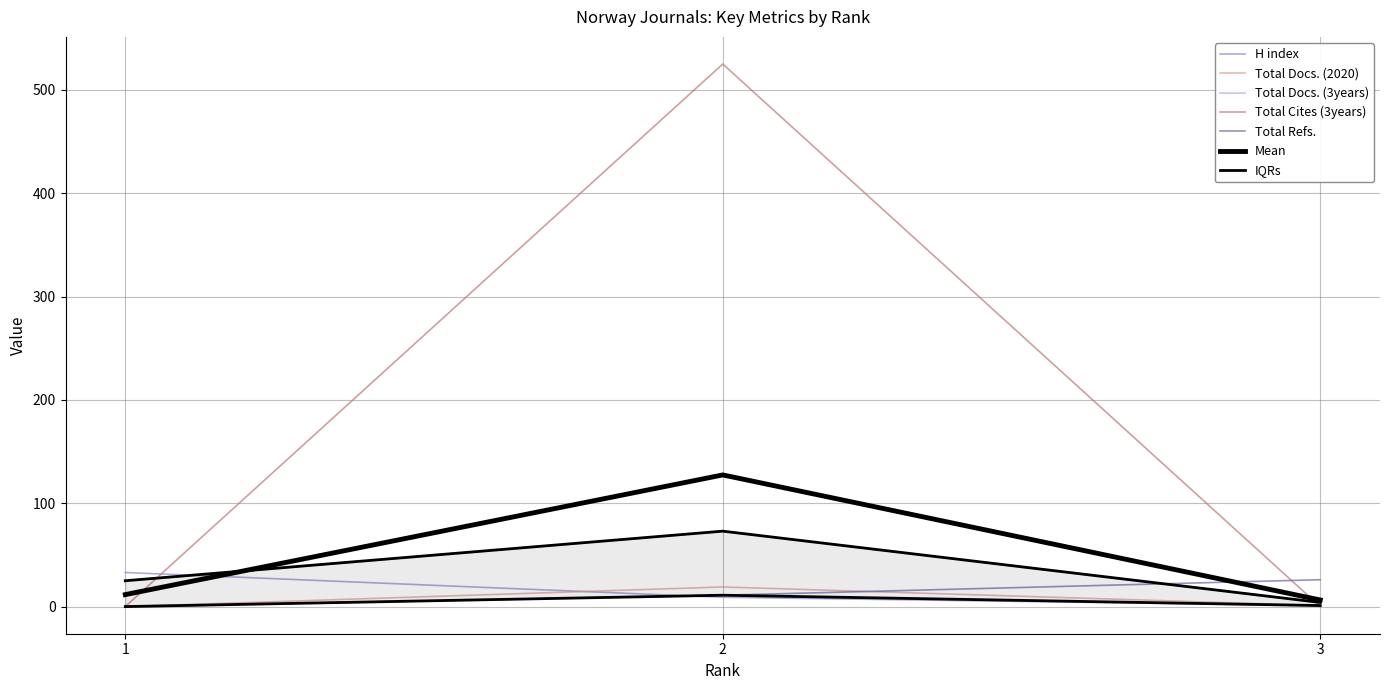

At which category is the sum across all series the highest?

2